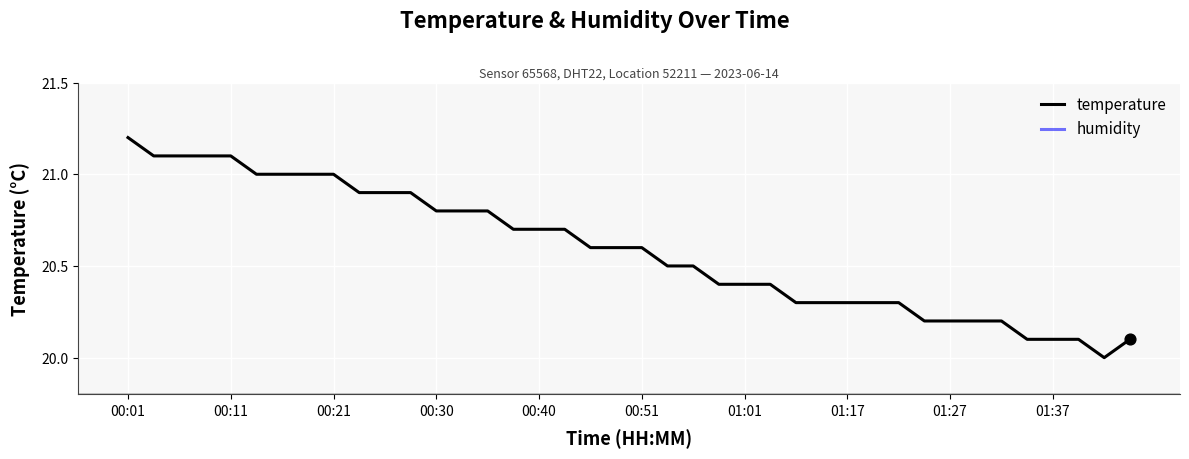

At how many categories does at least one series exceed 24?

40